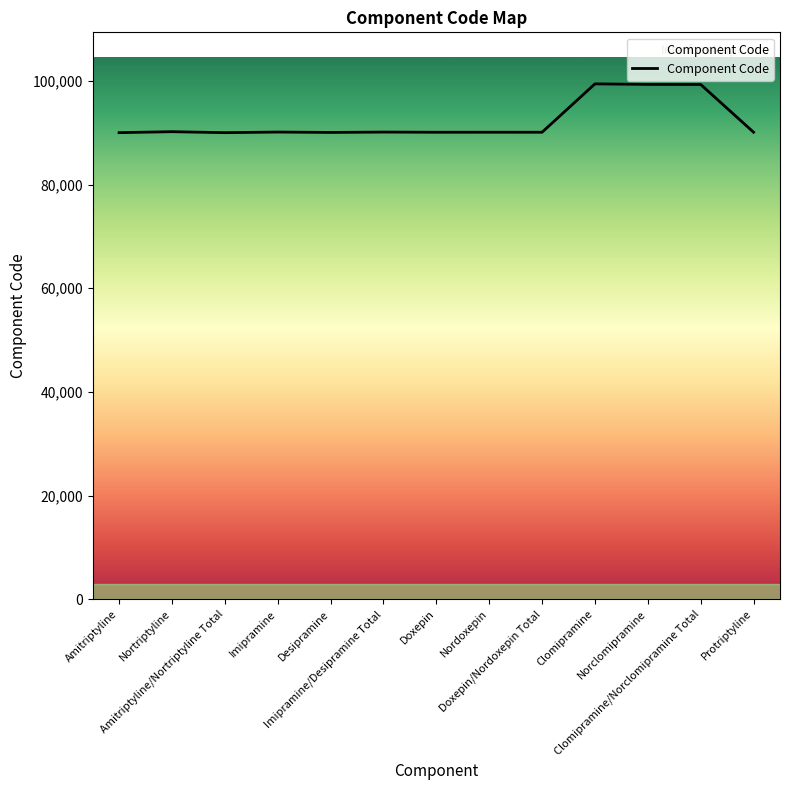

What is the minimum value shown in the chart?

90020